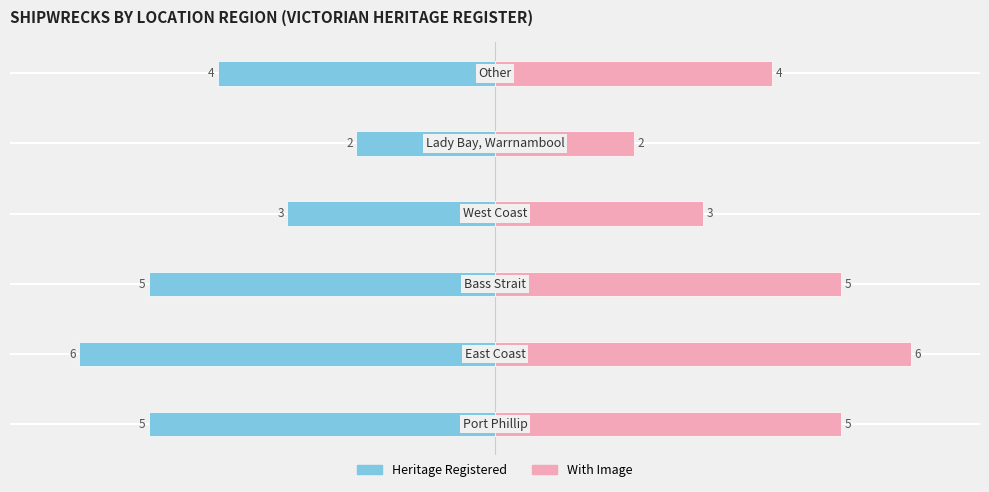

The Heritage Registered series shows -3 at 4. True or false?

False